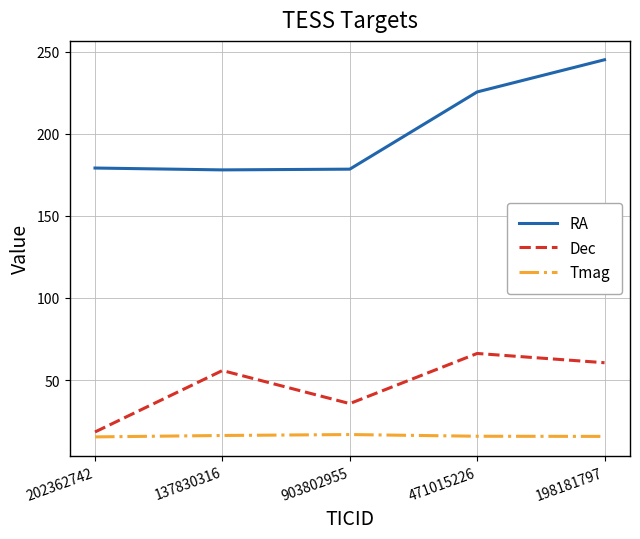

True or false: Tmag and Dec cross at least once.

False